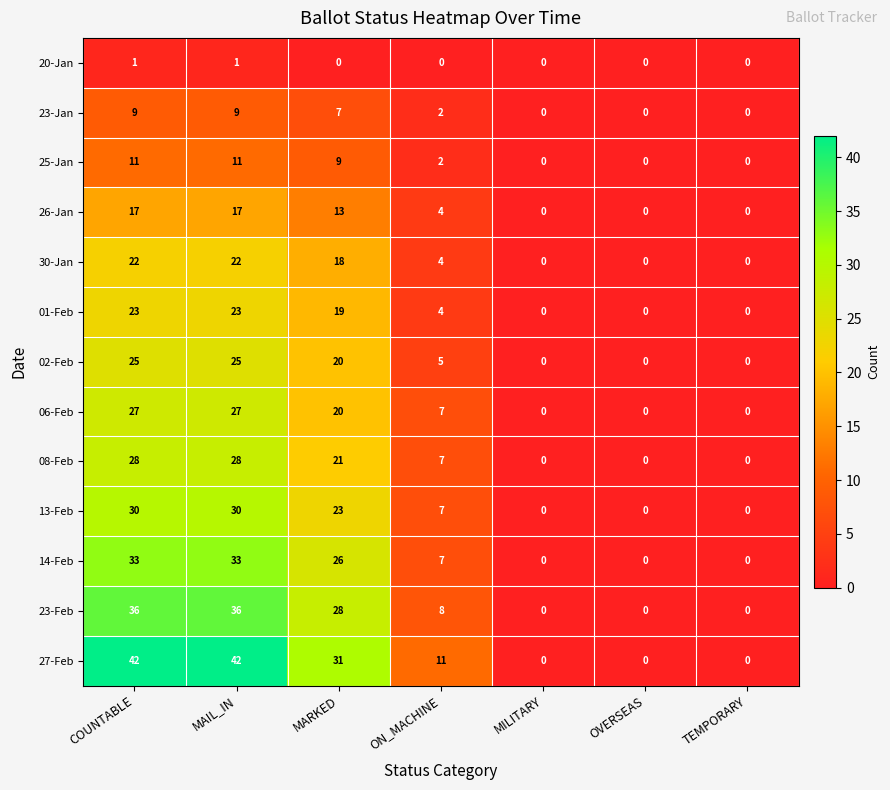

What is the difference between the second highest and second lowest values in the 14-Feb series?

33